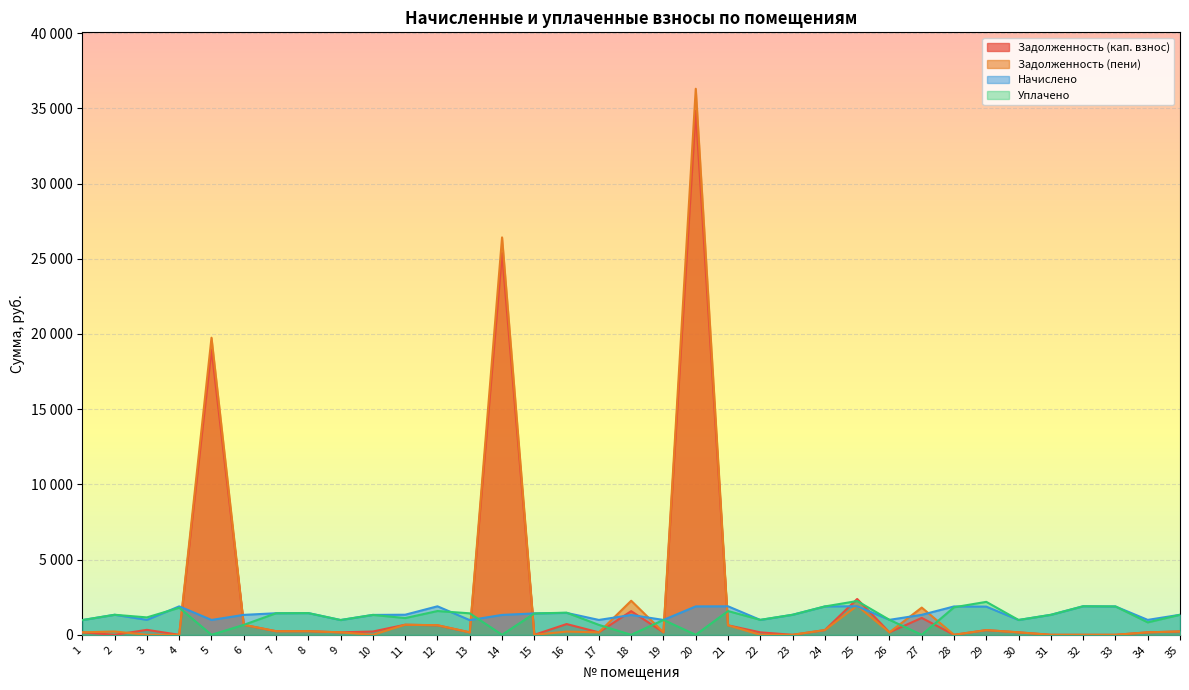

In Уплачено, how many points are lower than both neighbors (excluding endpoints)?

11